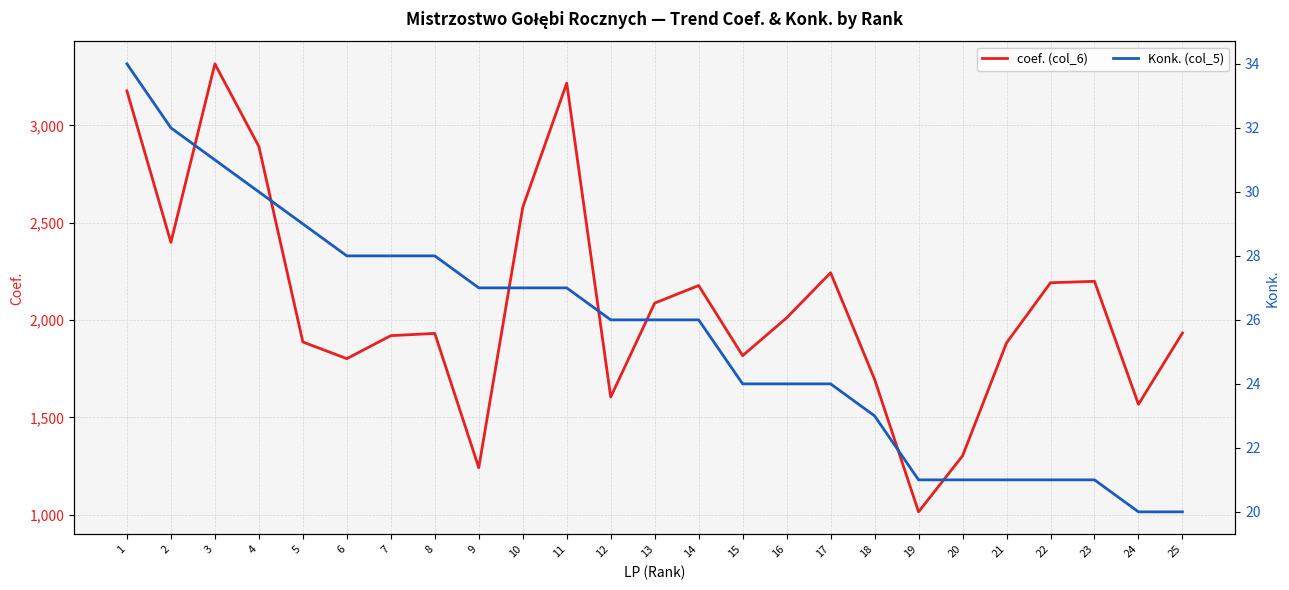

What is the highest value of the coef. (col_6) series?

3315.7